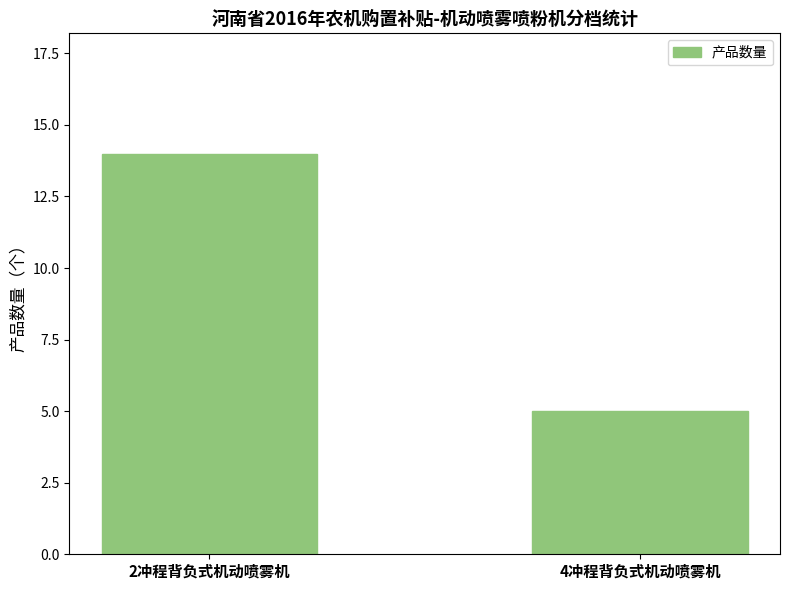

What is the label of the 2nd bar from the left?

4冲程背负式机动喷雾机